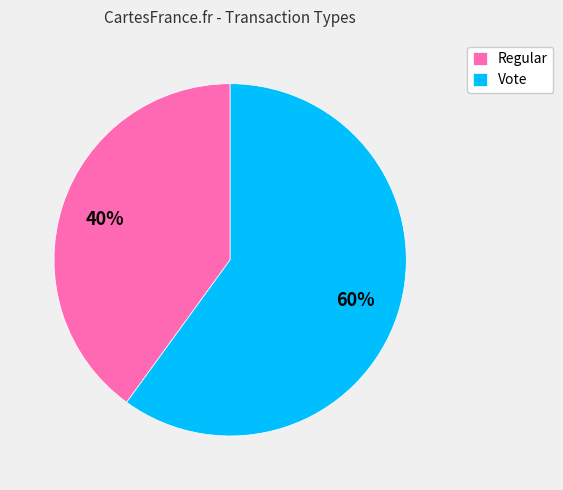

Between Regular and Vote, which is larger?

Vote